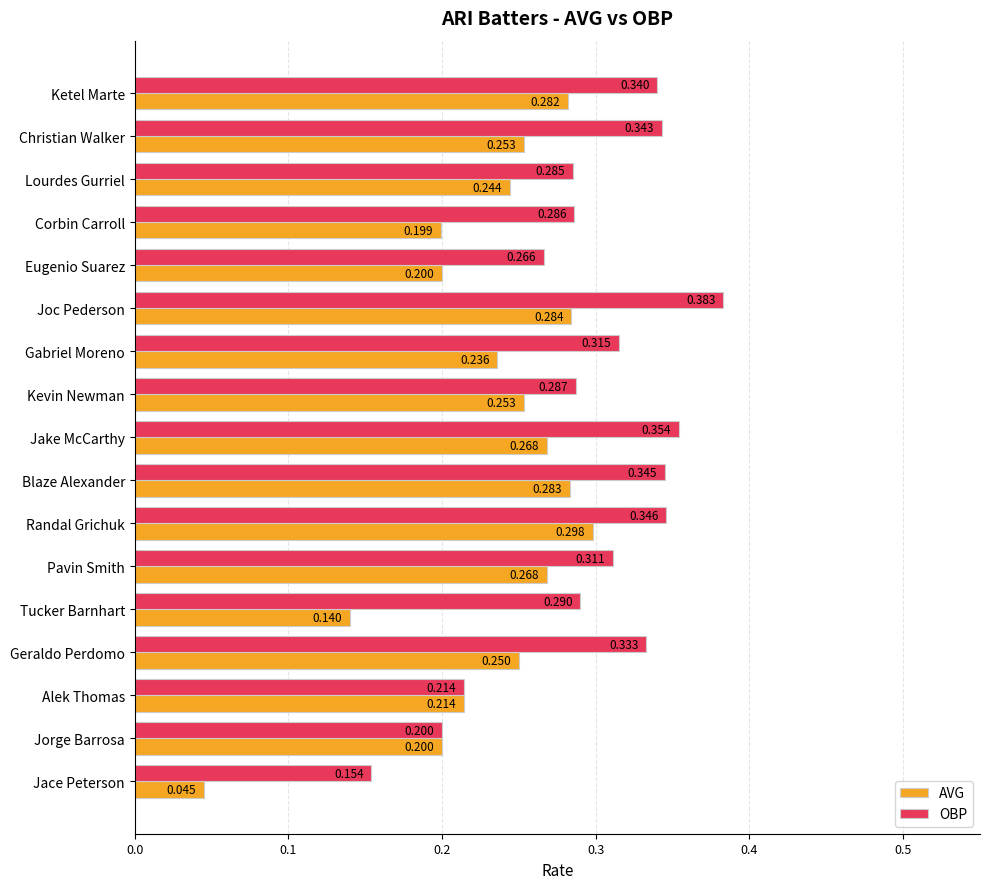

At which label is AVG closest to 0?

Jace Peterson